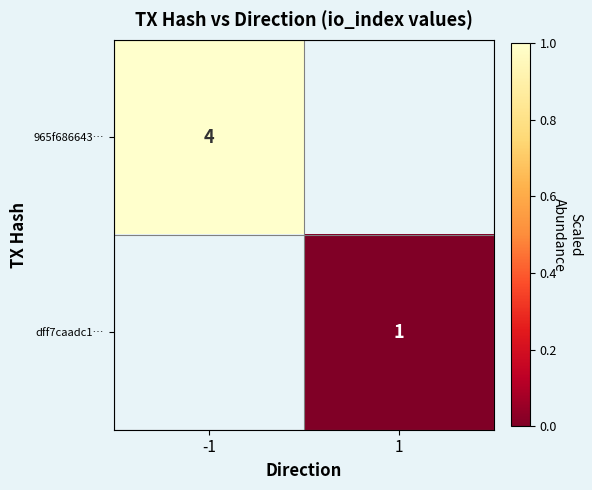

How many series are shown in this chart?

2